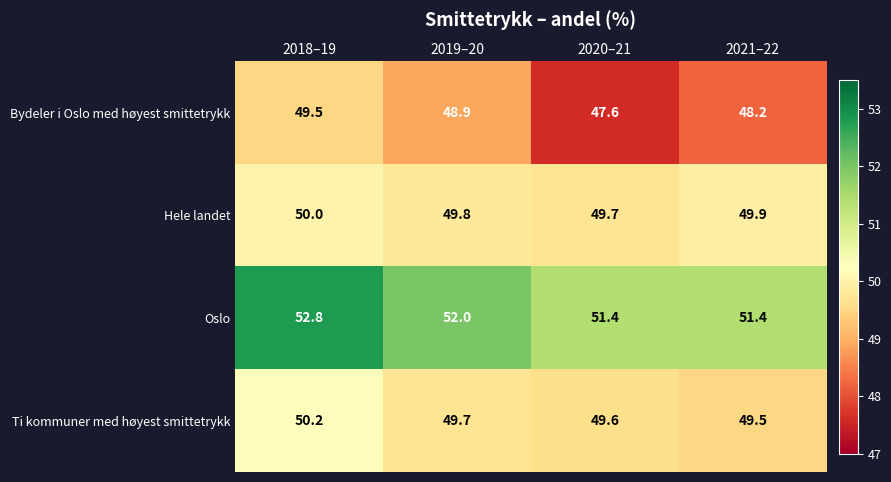

How many data points does each series have?

4